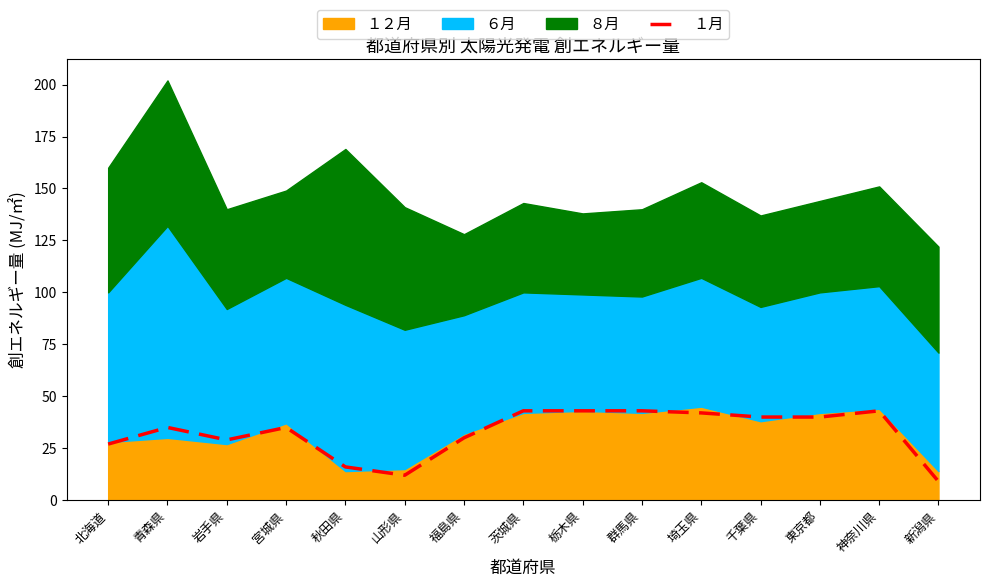

Approximately how many times larger is the value at 茨城県 compared to 埼玉県?

1.0